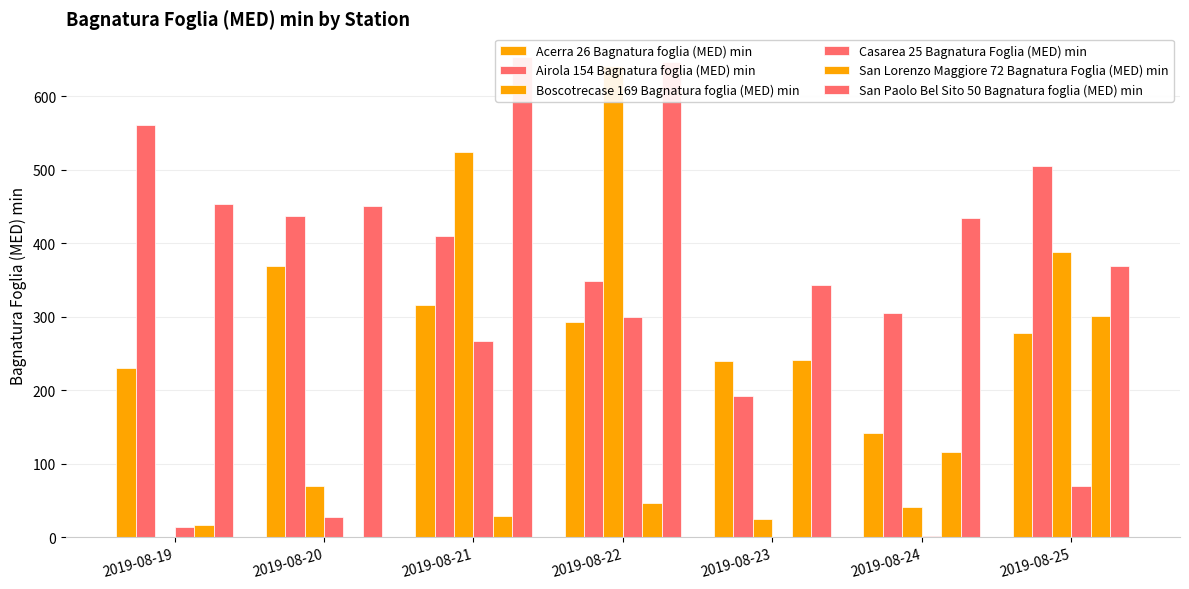

What value does the Airola 154 Bagnatura foglia (MED) min series have at 2019-08-22?

349.3